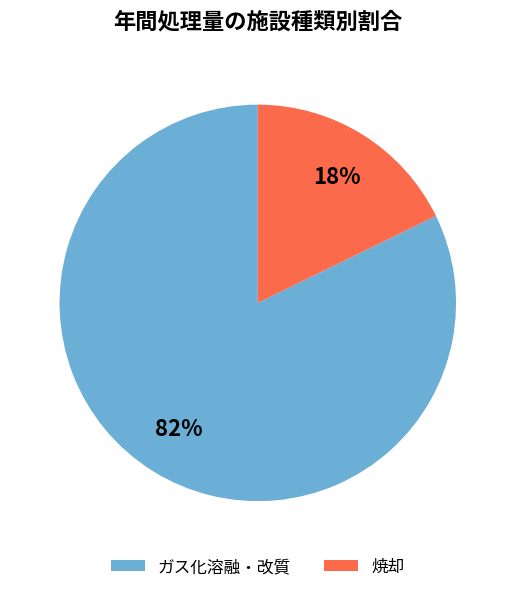

Does any single category account for the majority?

Yes